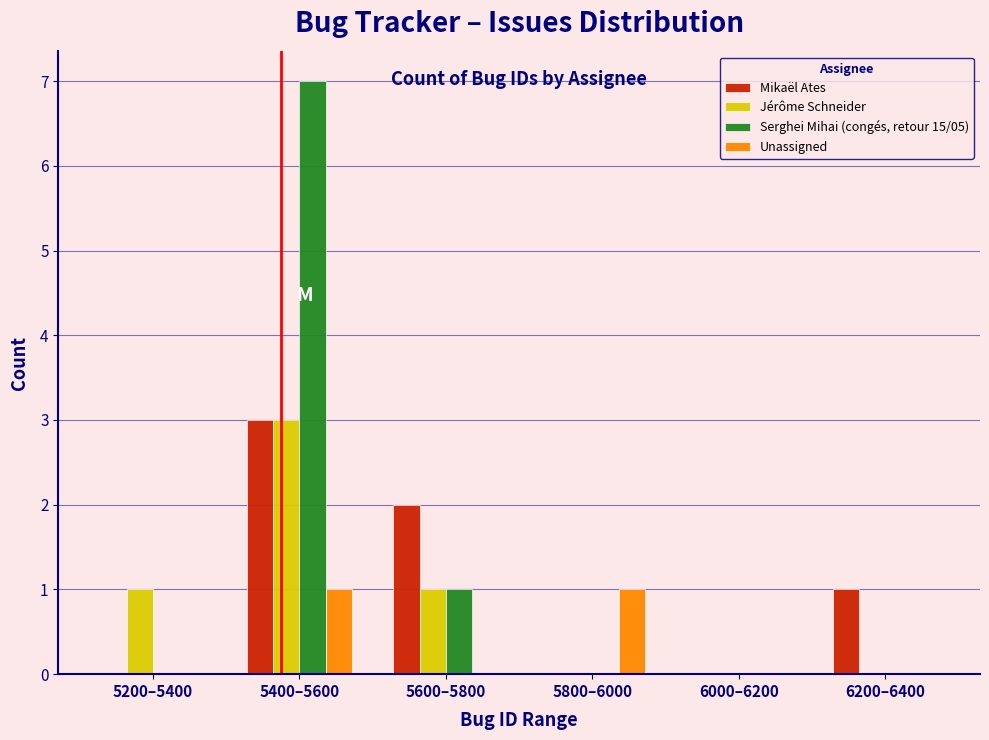

Reading right to left, list all the values displayed in this chart.

Mikaël Ates: 6200–6400=1	6000–6200=0	5800–6000=0	5600–5800=2	5400–5600=3	5200–5400=0
Jérôme Schneider: 6200–6400=0	6000–6200=0	5800–6000=0	5600–5800=1	5400–5600=3	5200–5400=1
Serghei Mihai (congés, retour 15/05): 6200–6400=0	6000–6200=0	5800–6000=0	5600–5800=1	5400–5600=7	5200–5400=0
Unassigned: 6200–6400=0	6000–6200=0	5800–6000=1	5600–5800=0	5400–5600=1	5200–5400=0